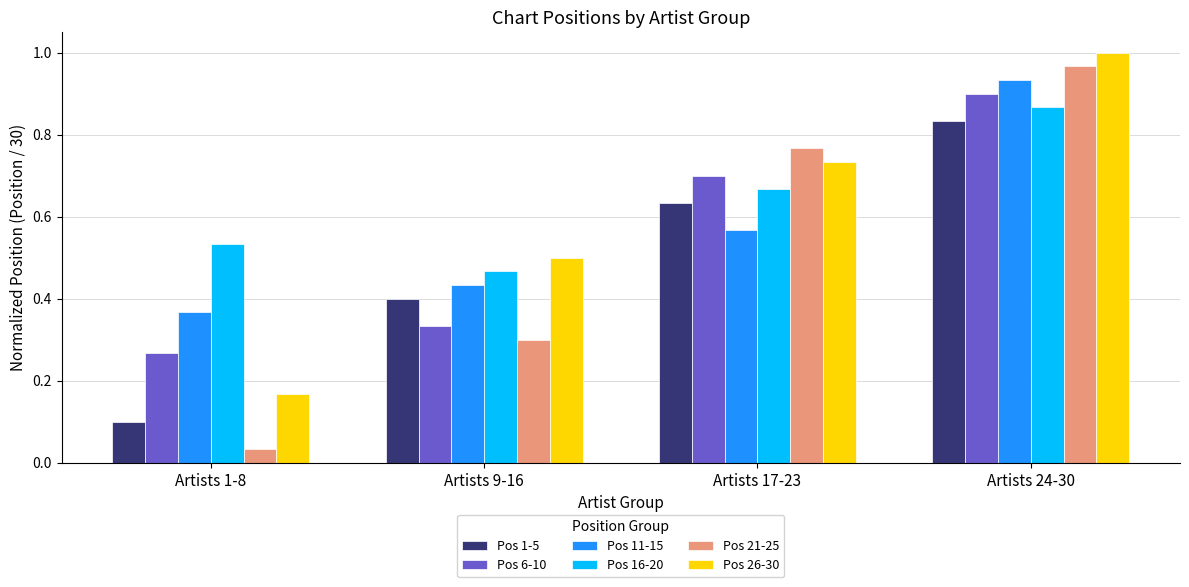

List the series in order of their overall mean, highest first.

Pos 16-20, Pos 26-30, Pos 11-15, Pos 6-10, Pos 21-25, Pos 1-5